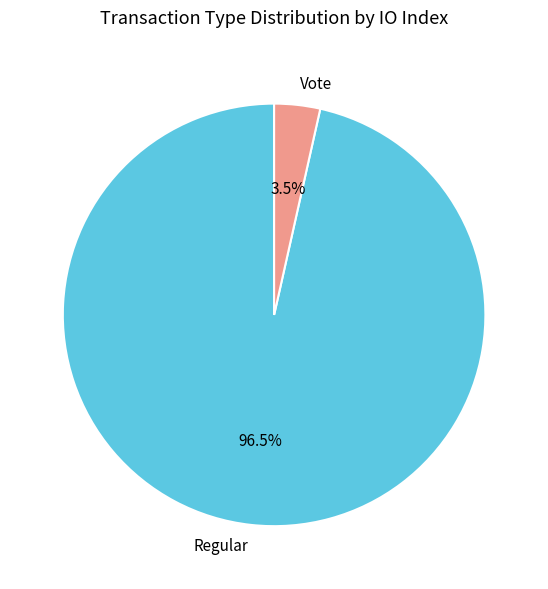

Count the number of slices in the pie.

2